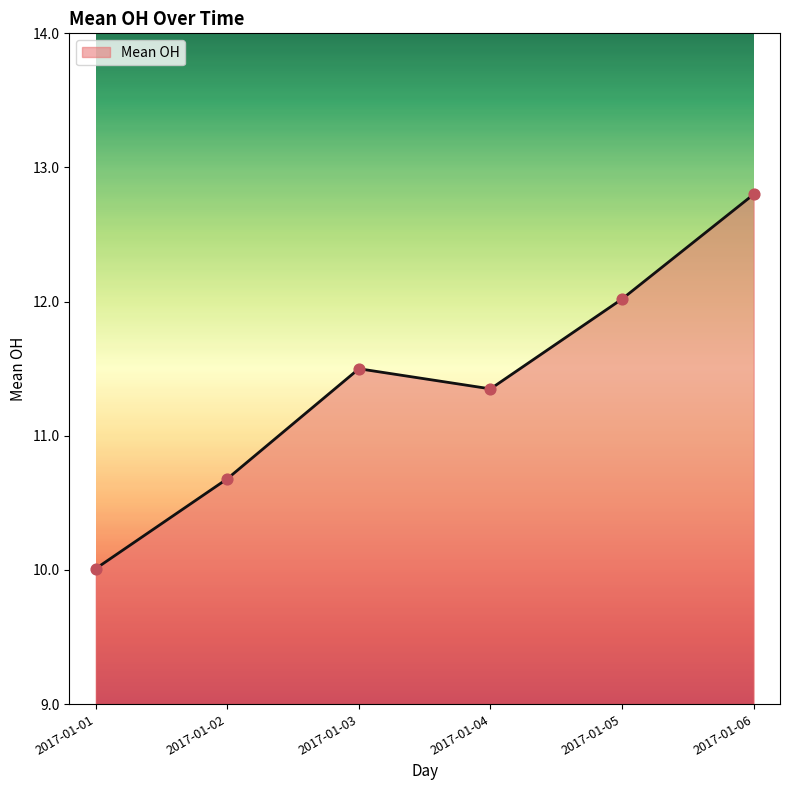

What is the ratio of the value at 2017-01-01 to the value at 2017-01-06?

0.8